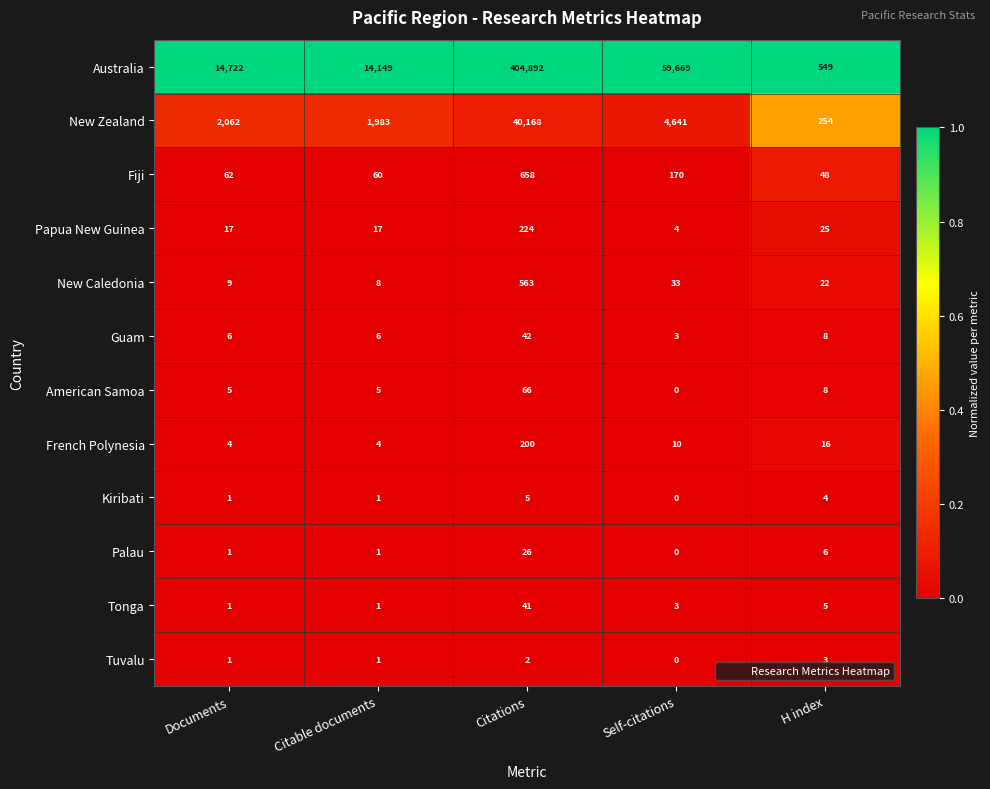

Between Self-citations and H index, which series saw the biggest shift?

Australia